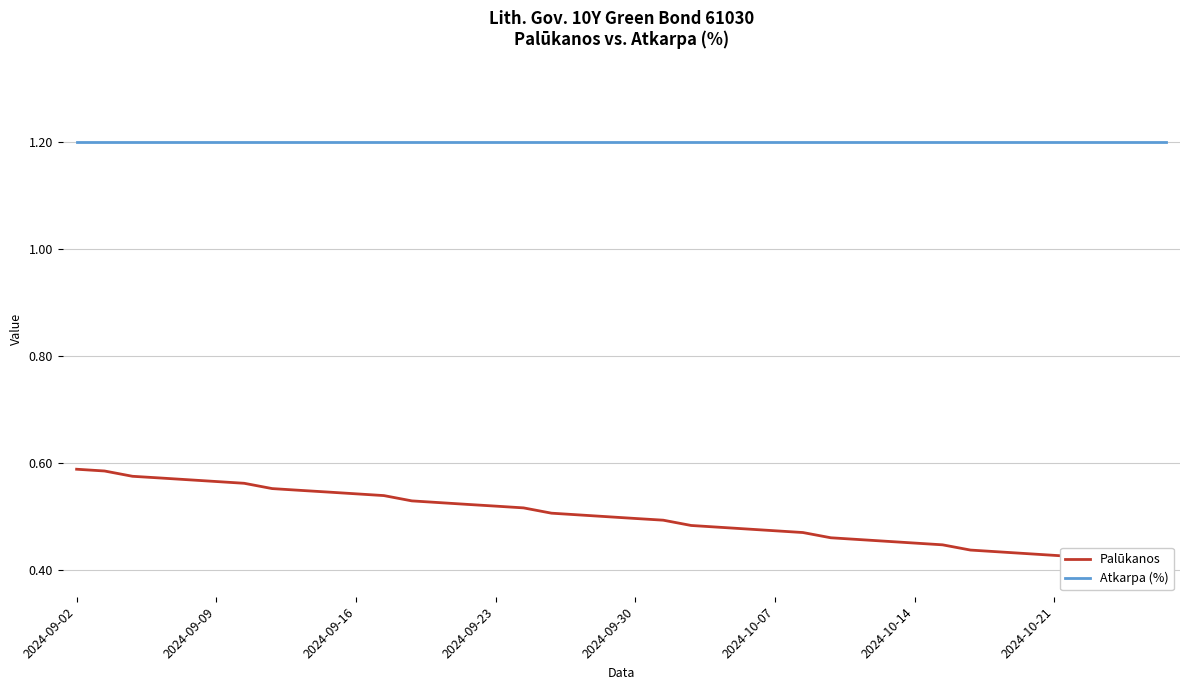

What is the difference between the Palūkanos values at 19 and 2024-10-21?

0.1